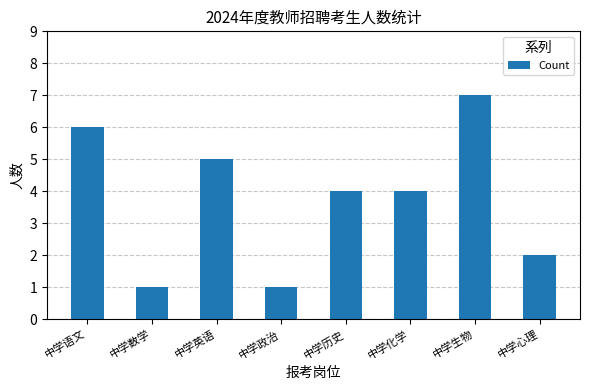

How many series are shown in this chart?

1